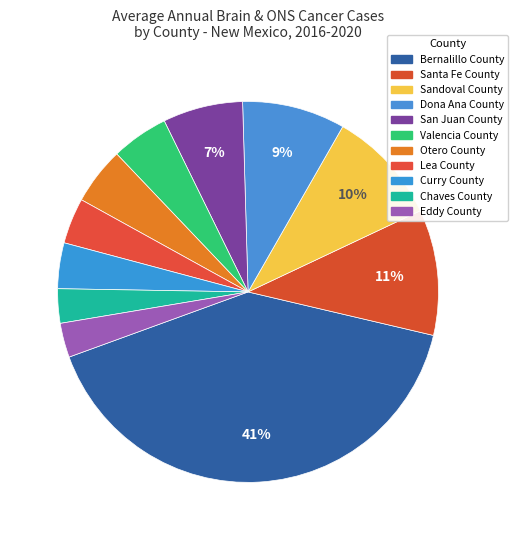

Approximately how many times larger is the value at Chaves County compared to Dona Ana County?

0.3